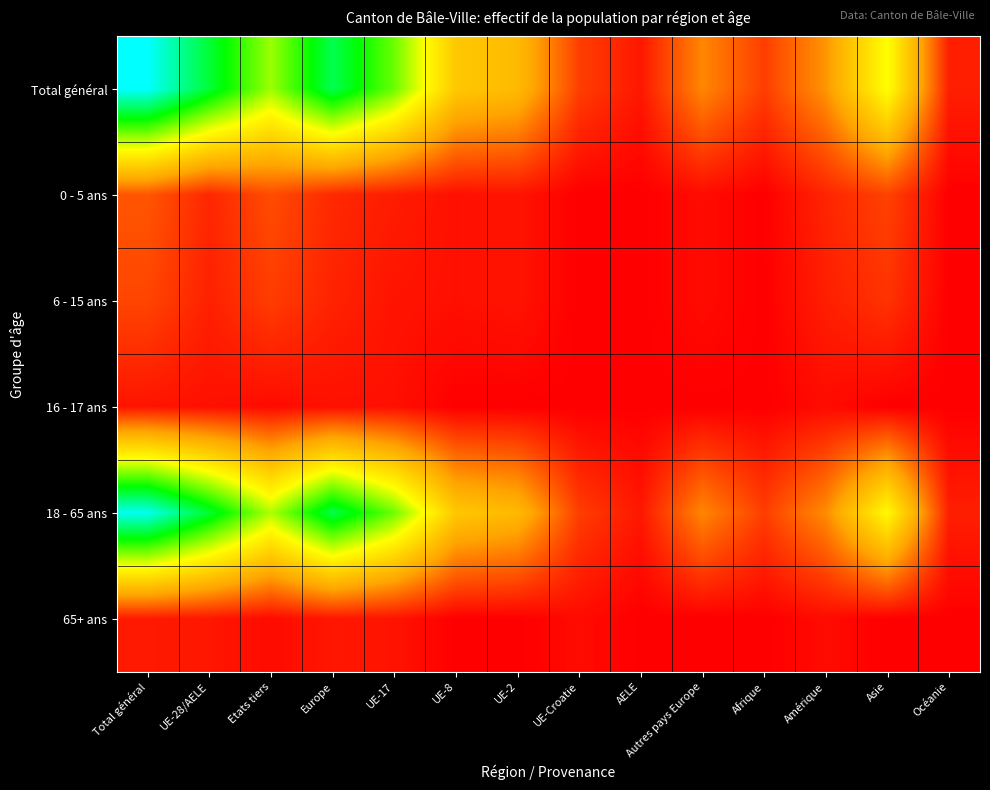

Between UE-8 and UE-Croatie, which series saw the biggest shift?

Total général